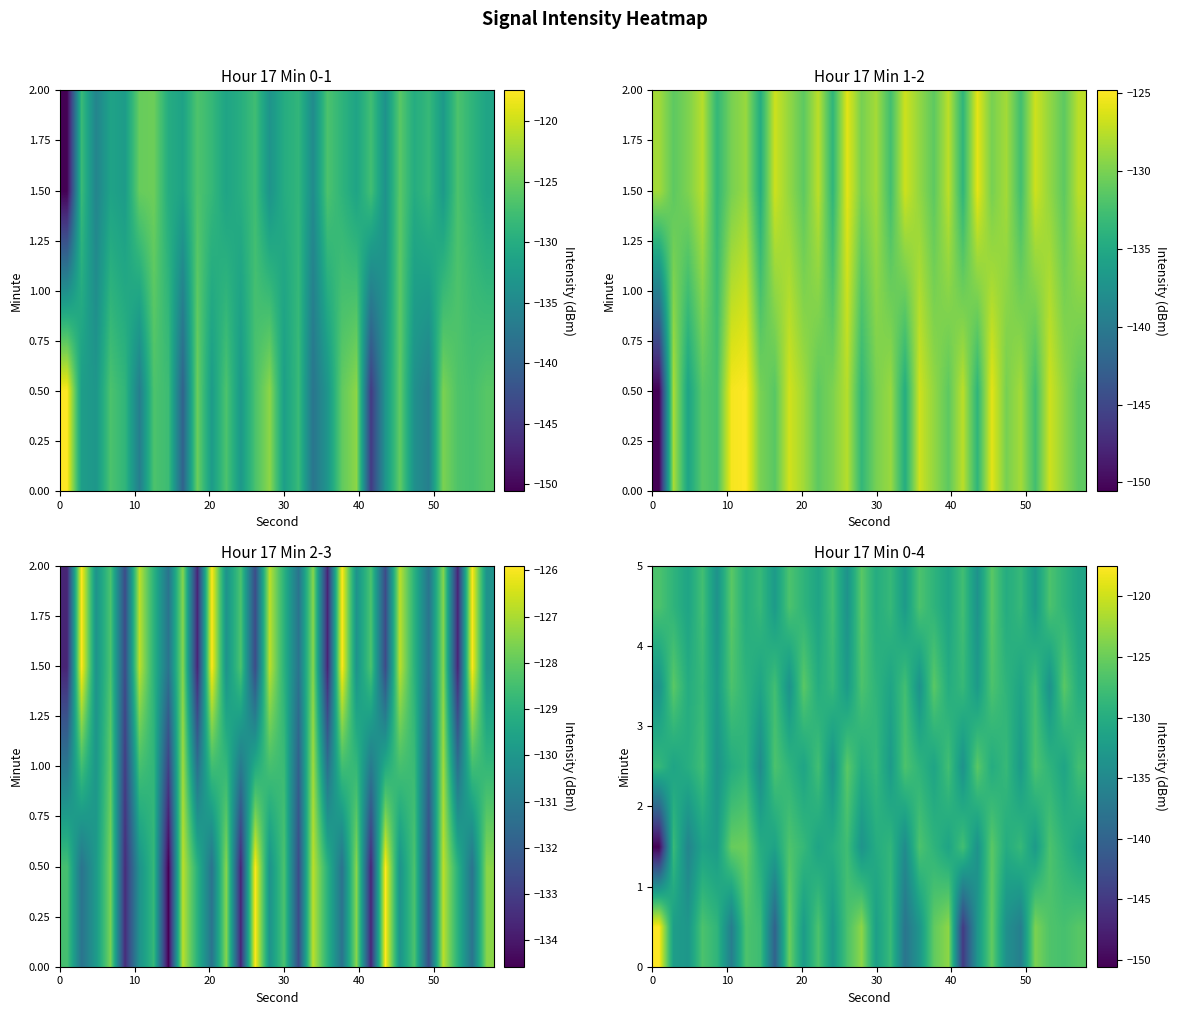

What is the smallest value displayed?

-150.6